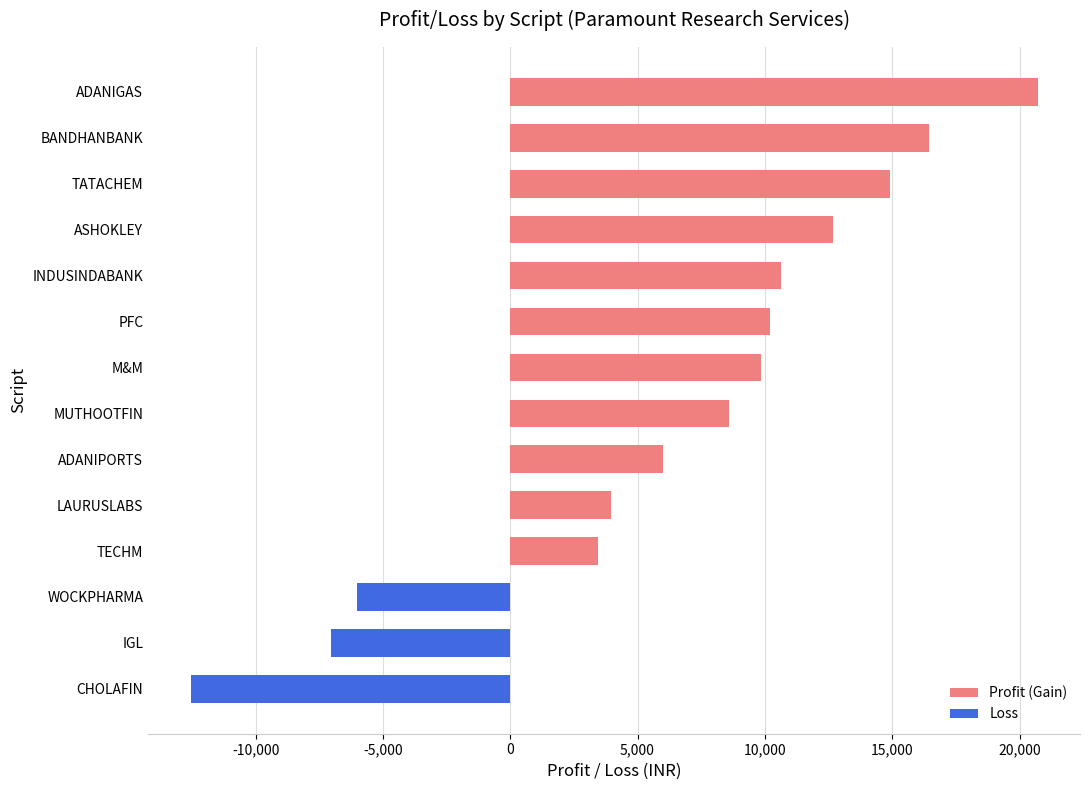

True or false: the data shows 9845.3 at M&M.

True